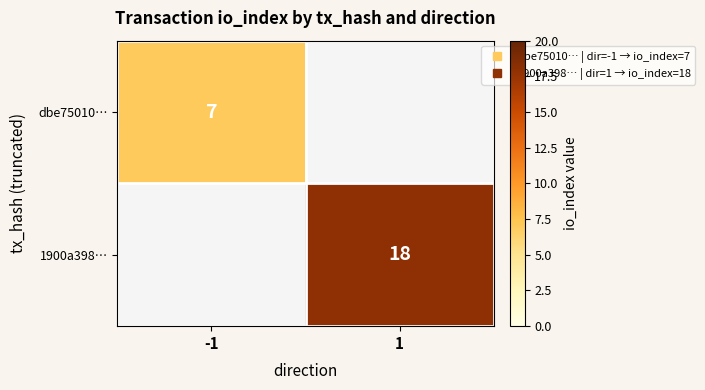

Is the value of dbe75010… at -1 greater than the value of 1900a398… at -1?

No